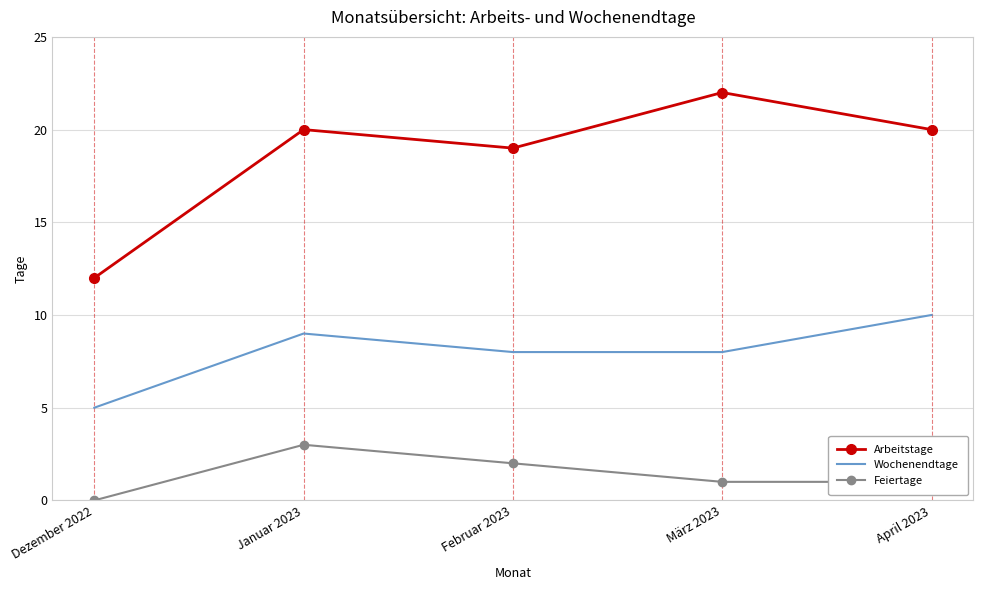

What is the difference between the maximum and minimum values in the Wochenendtage series?

5